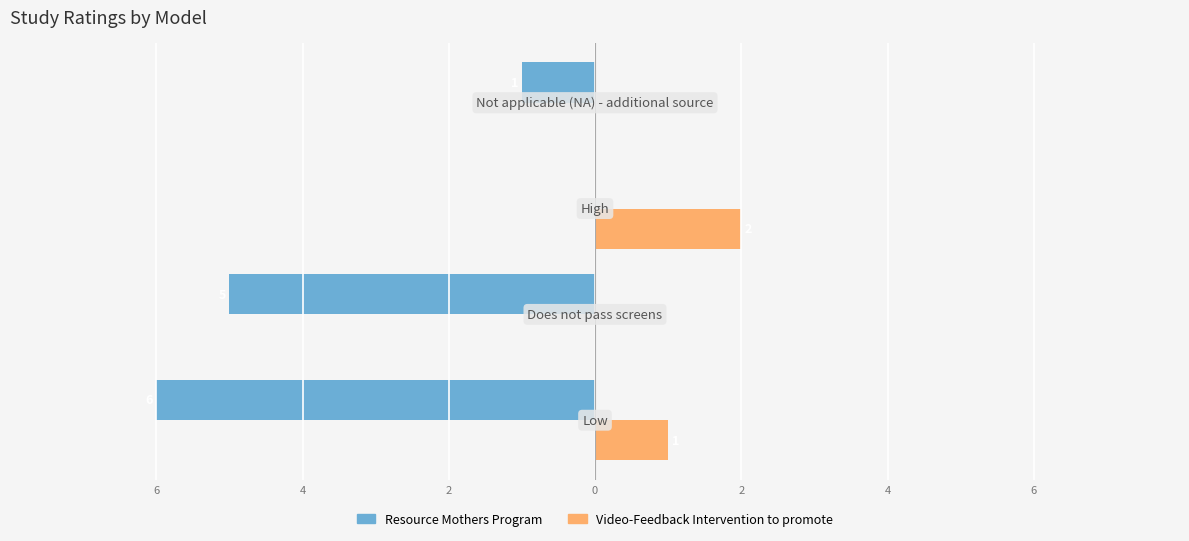

What are all the series names shown in the legend?

Resource Mothers Program, Video-Feedback Intervention to promote